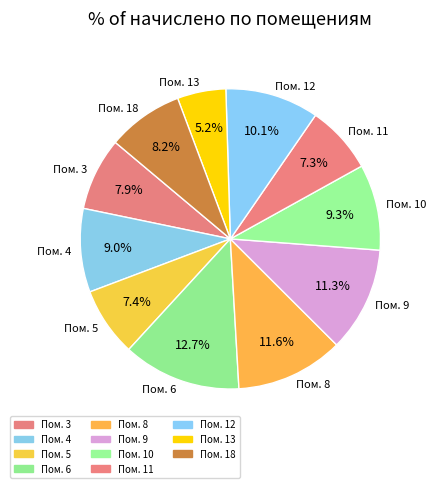

How many segments does this pie chart have?

11